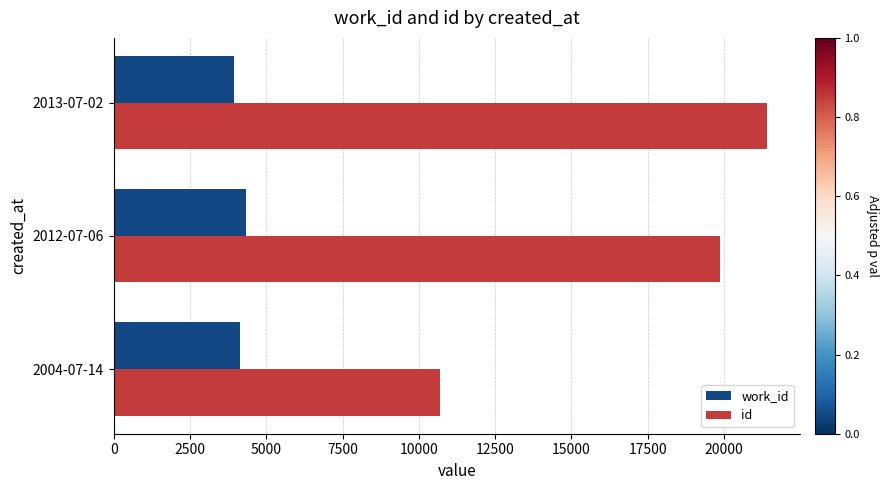

What is the difference between the highest and lowest values at 2012-07-06?

15555